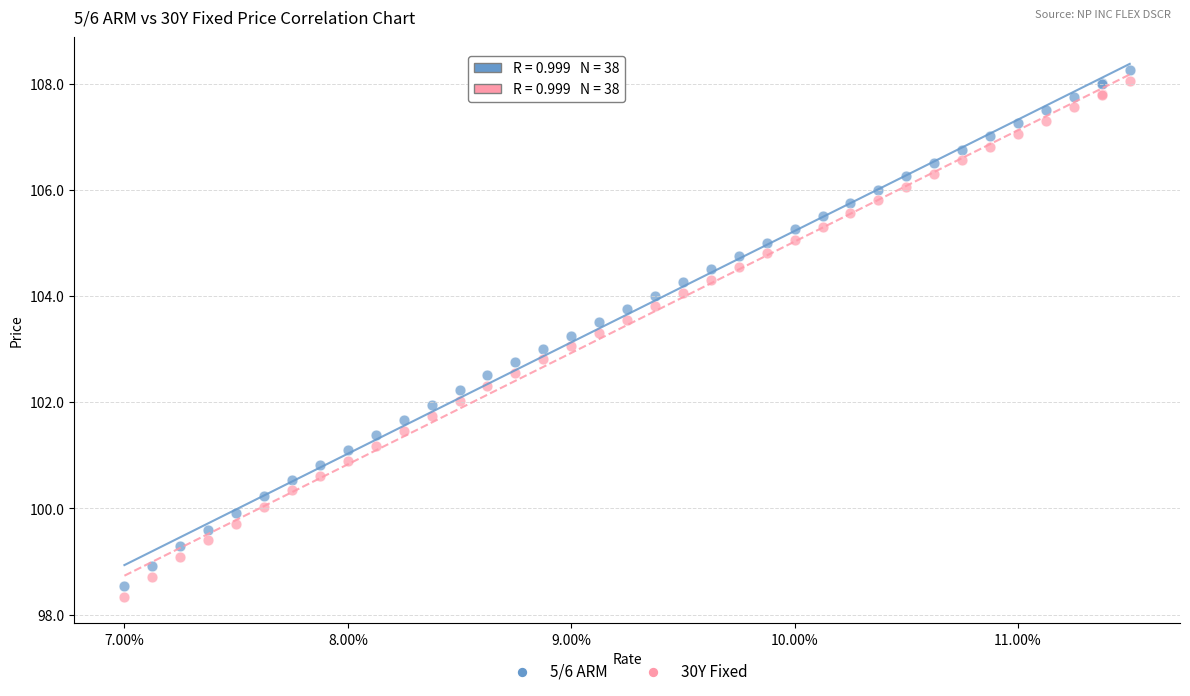

What is the X range (max minus min) for the scatter plot?

4.5